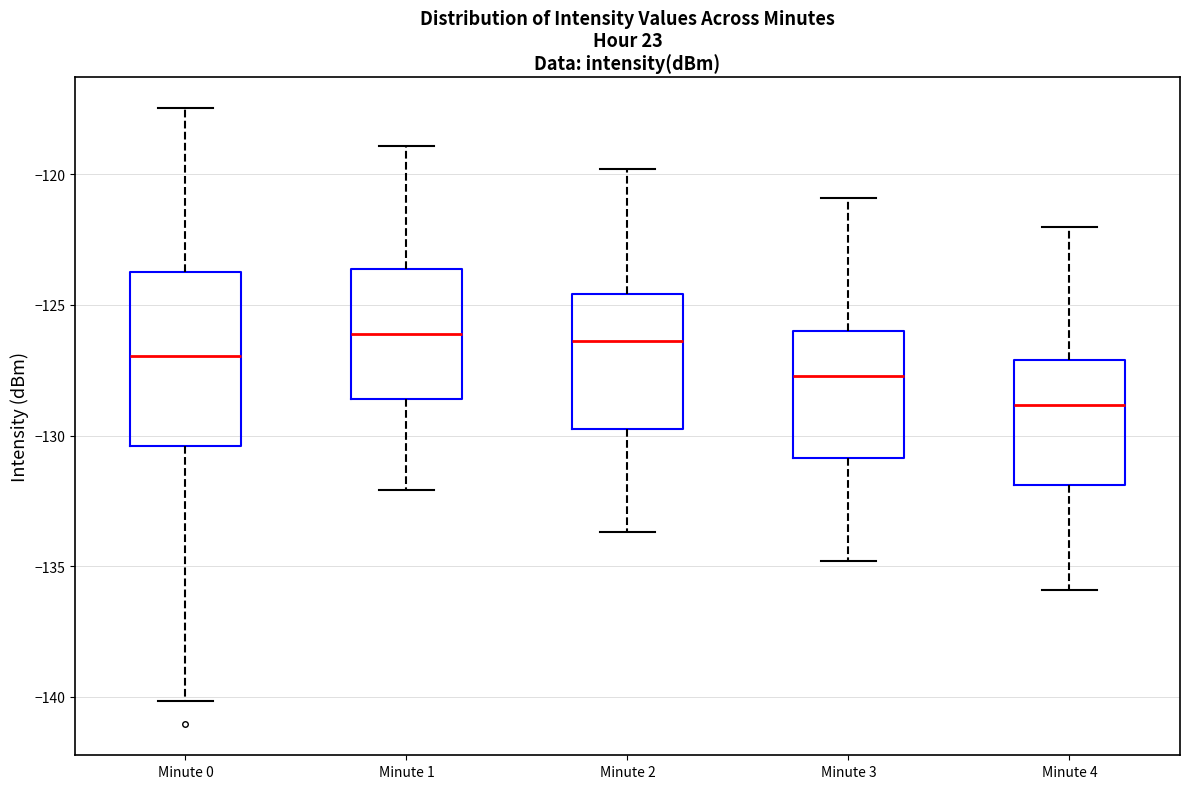

Reading left to right, transcribe this box plot: for each box, give where its median line is, the range the box spans, and where its two whiskers end, as read against the y-axis. The values are not printed on the chart, so give them approximately, as read against the axis.

Minute 0: median -127.0, box -130.5 to -124.0, whiskers -140.0 to -117.5
Minute 1: median -126.0, box -128.5 to -123.5, whiskers -132.0 to -119.0
Minute 2: median -126.5, box -129.5 to -124.5, whiskers -133.5 to -120.0
Minute 3: median -127.5, box -131.0 to -126.0, whiskers -135.0 to -121.0
Minute 4: median -129.0, box -132.0 to -127.0, whiskers -136.0 to -122.0